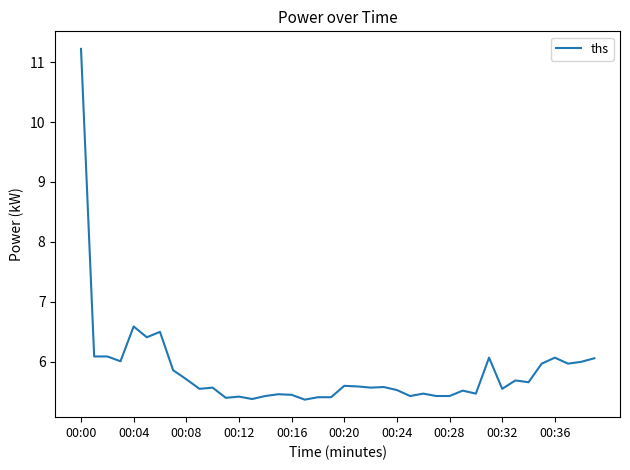

What is the maximum value shown in the chart?

11.2